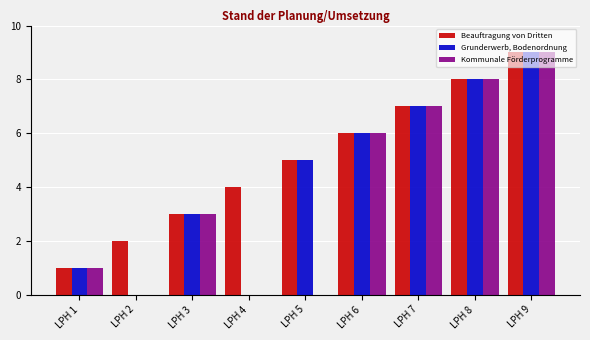

The value of Kommunale Förderprogramme at LPH 5 is -6. True or false?

False